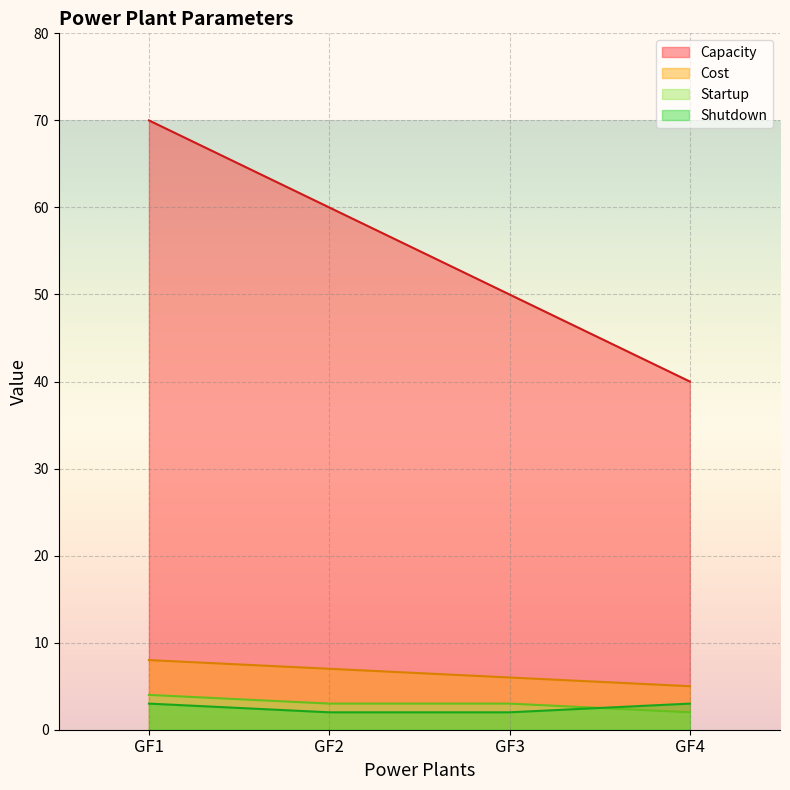

What is the difference between the highest and lowest values at GF1?

67